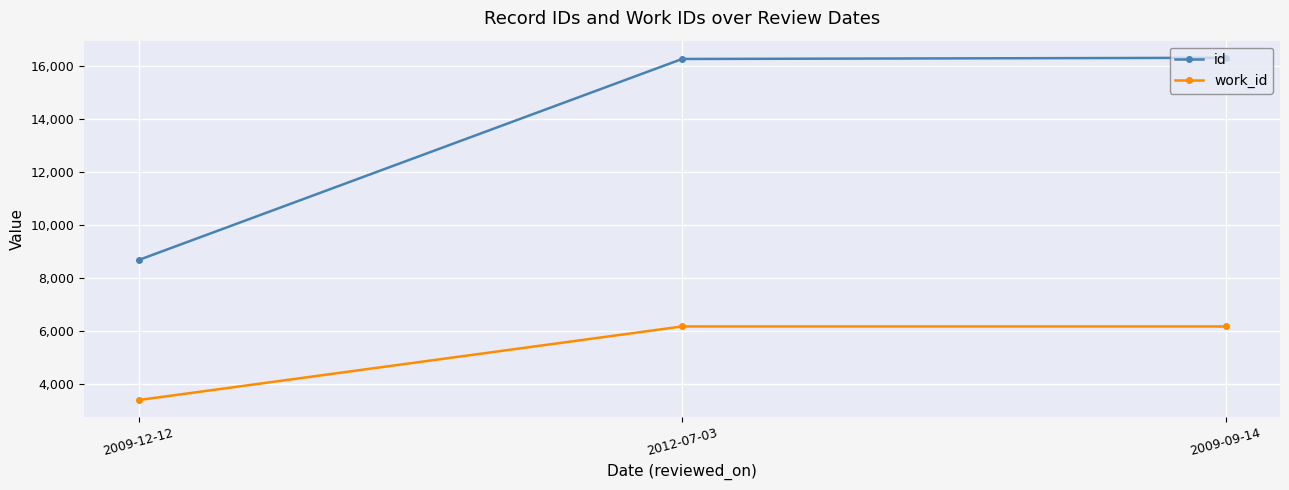

Rank the series by their maximum value, from lowest to highest.

work_id, id